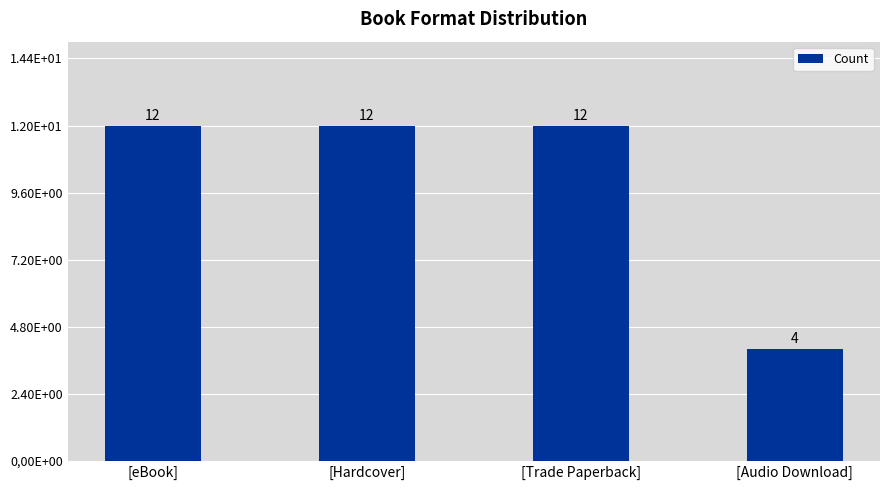

List the labels in order of value, smallest first.

[Audio Download], [eBook], [Hardcover], [Trade Paperback]